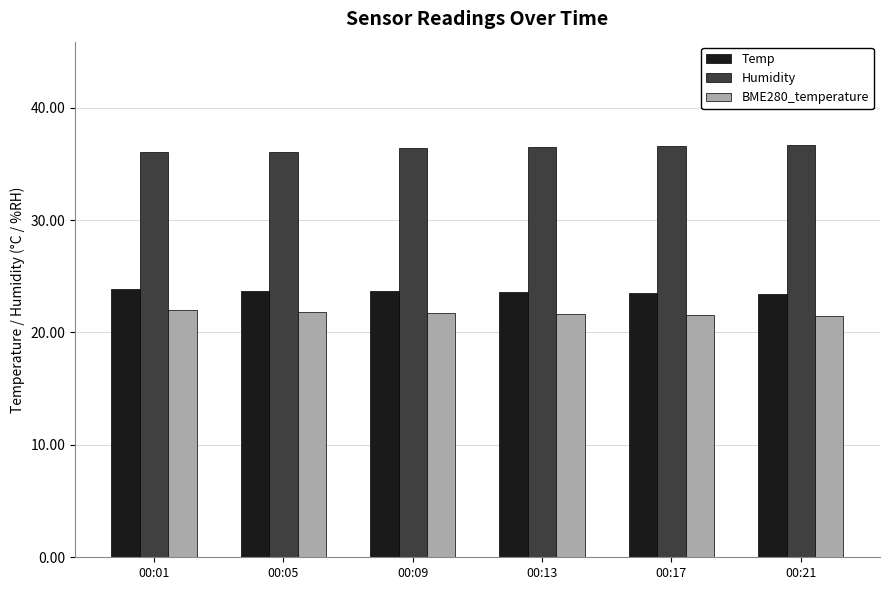

Are the bars grouped side by side (vs. stacked)?

Yes